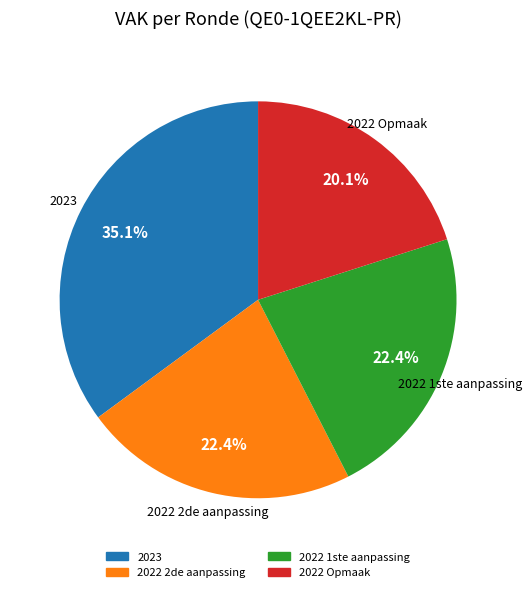

Does any single category account for the majority?

No